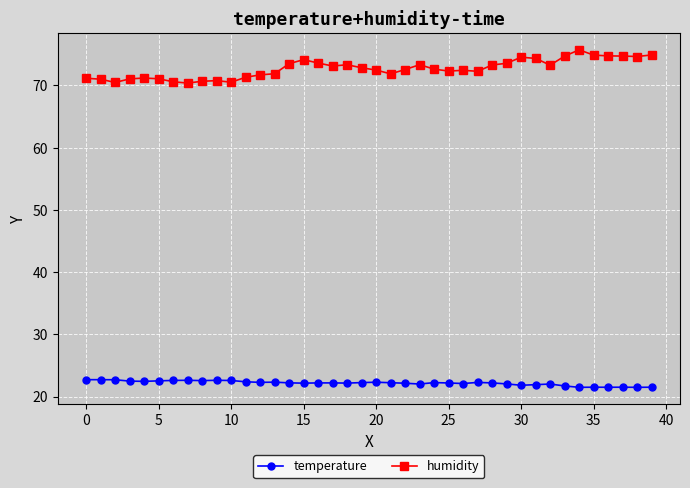

True or false: humidity has more than 2 points higher than both neighbors.

True